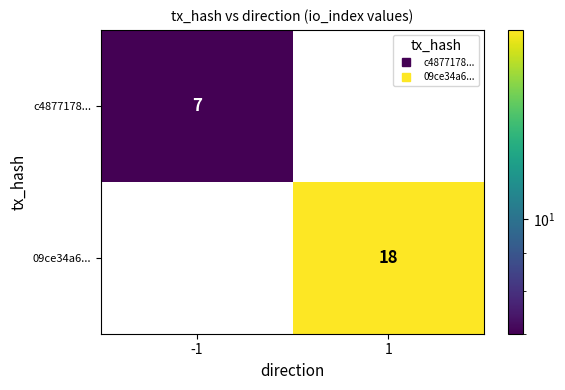

Reading left to right, extract all data points from this chart.

c4877178...: 7	0
09ce34a6...: 0	18